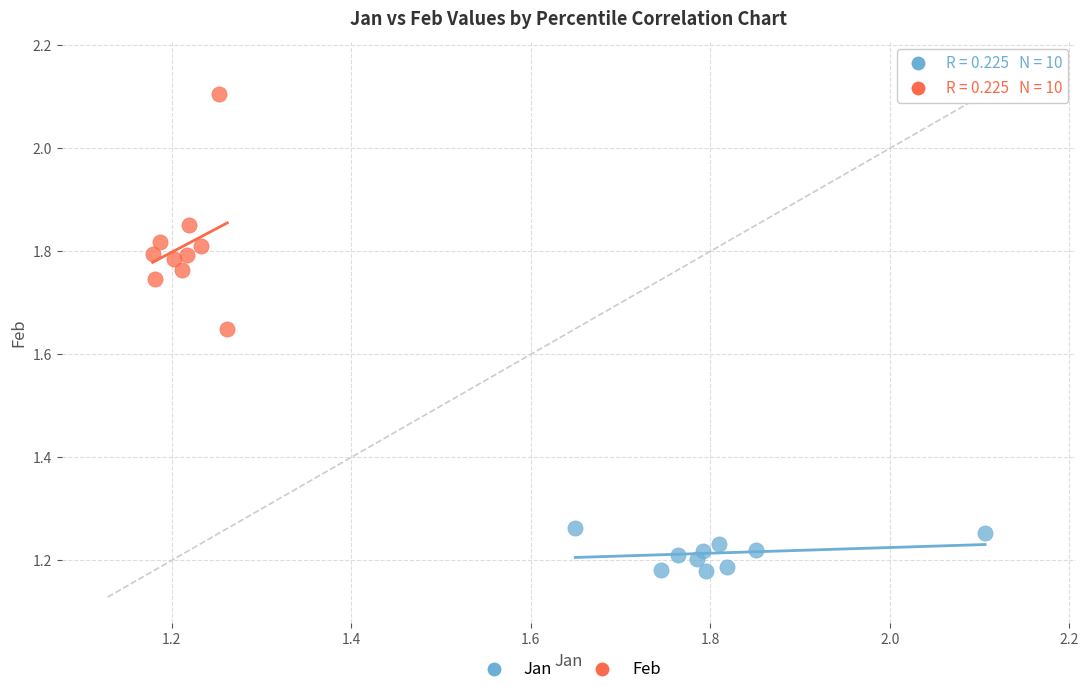

Which series has the widest spread of Y values?

Feb